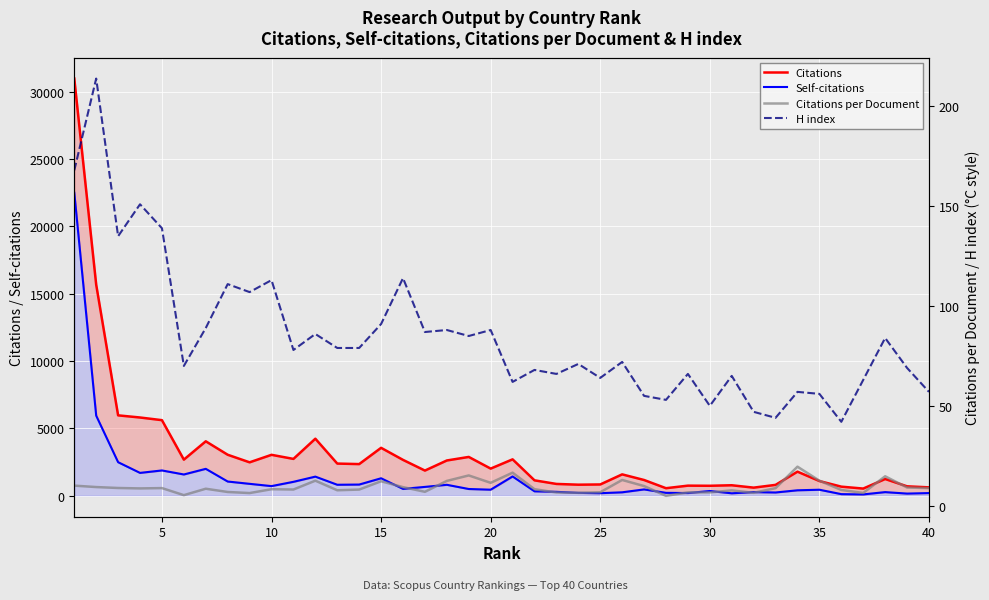

The Citations per Document series shows 2.5 at 31. True or false?

False